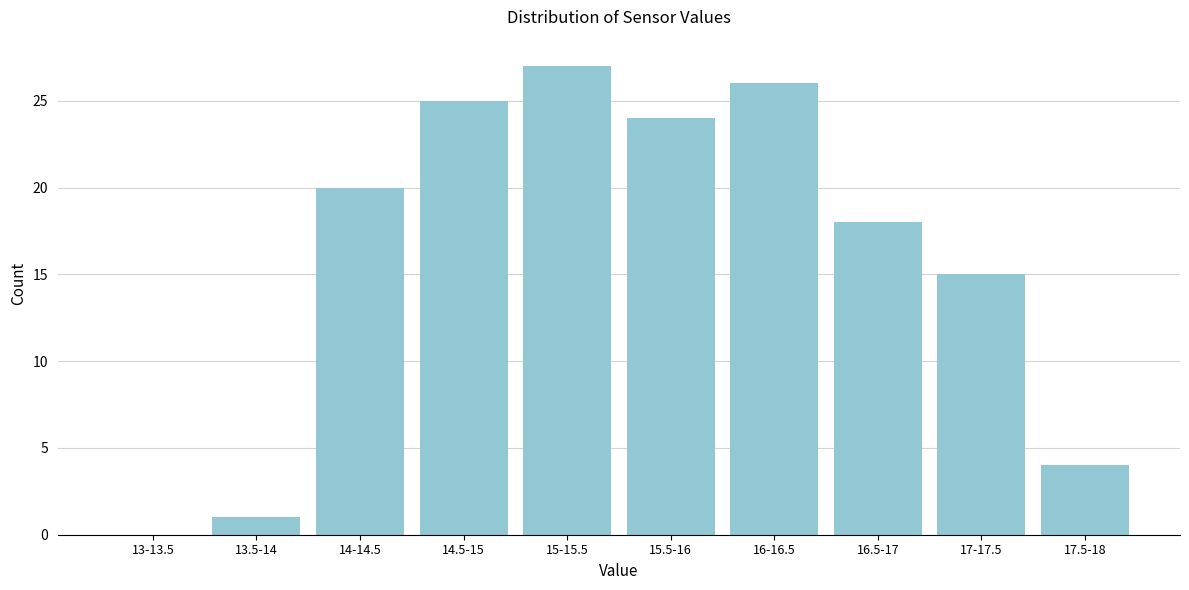

Reading left to right, transcribe all the data shown in this chart.

13-13.5=0	13.5-14=1	14-14.5=20	14.5-15=25	15-15.5=27	15.5-16=24	16-16.5=26	16.5-17=18	17-17.5=15	17.5-18=4